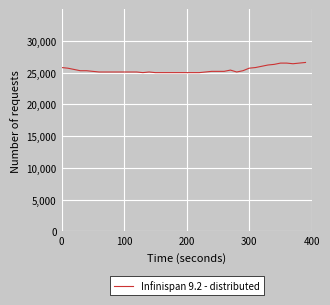

What is the greatest value displayed?

26600